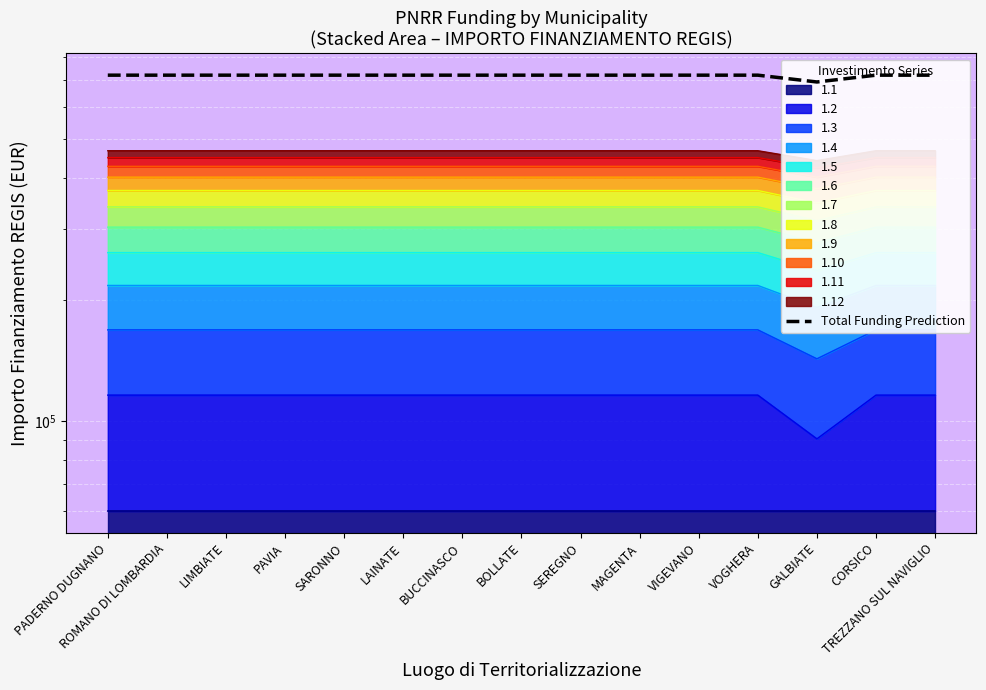

The chart shows a value of 719592 at SEREGNO. True or false?

True